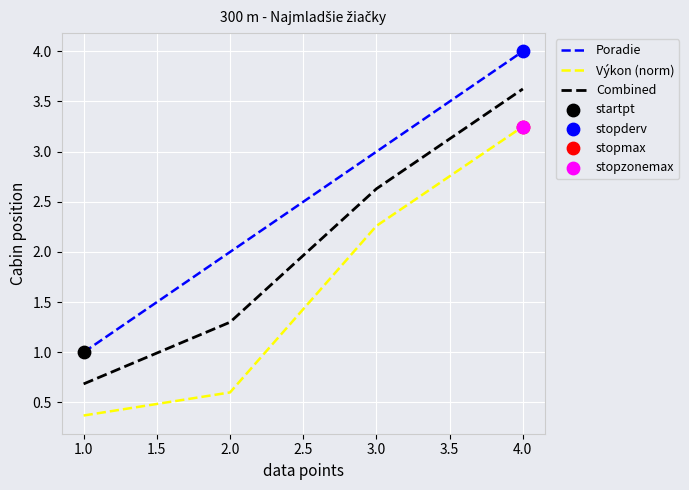

At which category is the sum across all series the highest?

4.0